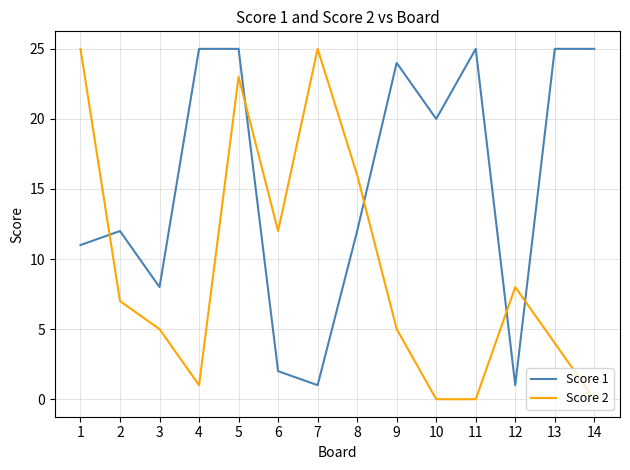

What is the approximate value of Score 2 at 7, to the nearest 5?

25